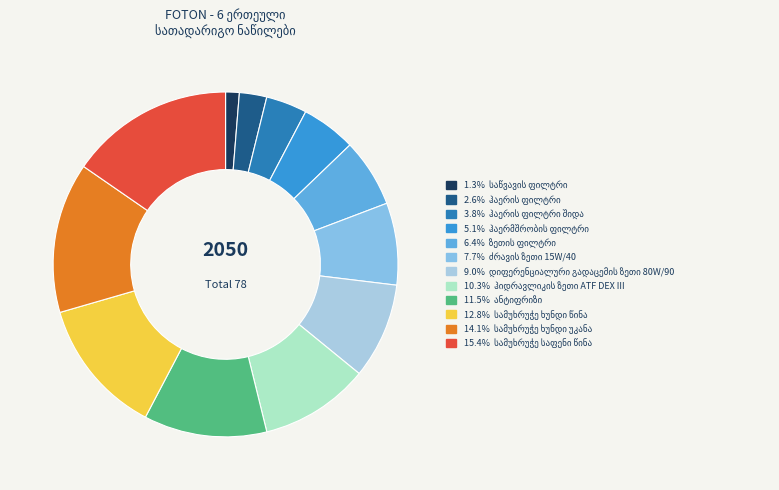

Which category has the biggest portion of the pie?

სამუხრუჭე საფენი წინა